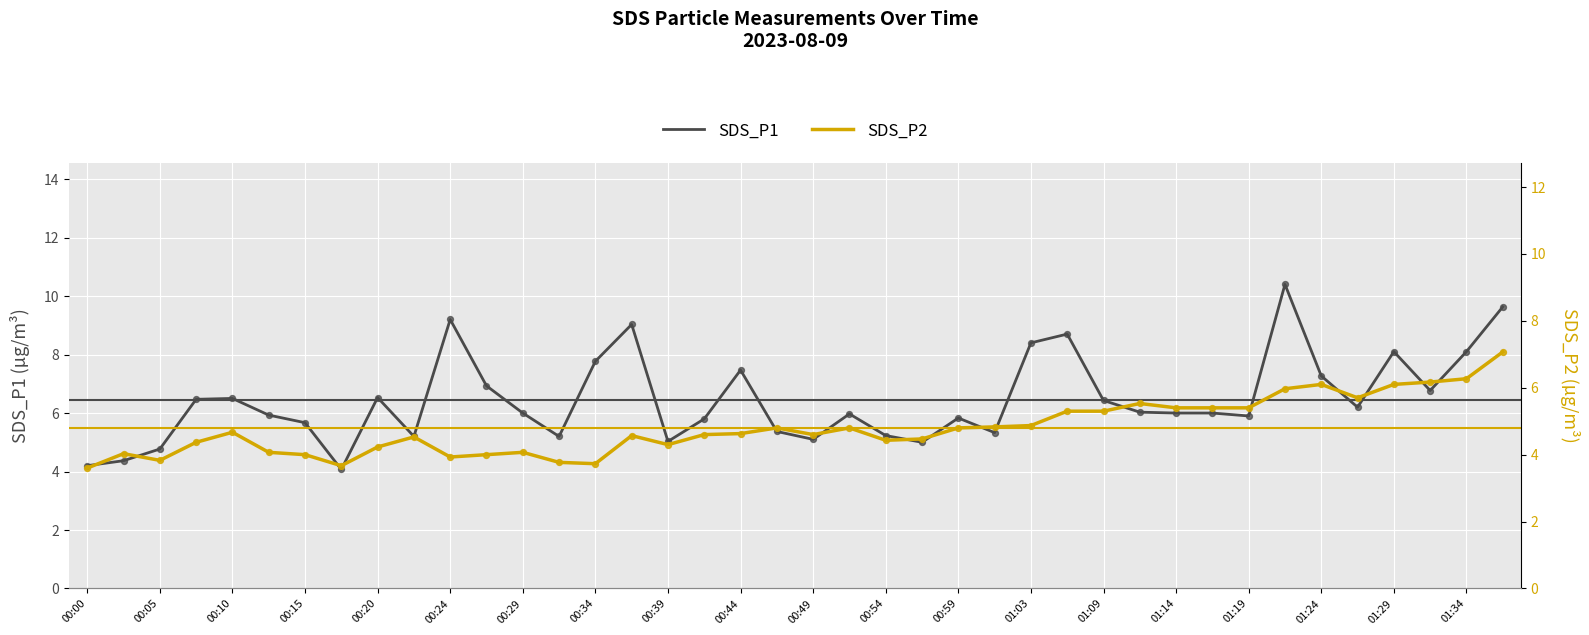

Which series has the largest total across all categories?

SDS_P1